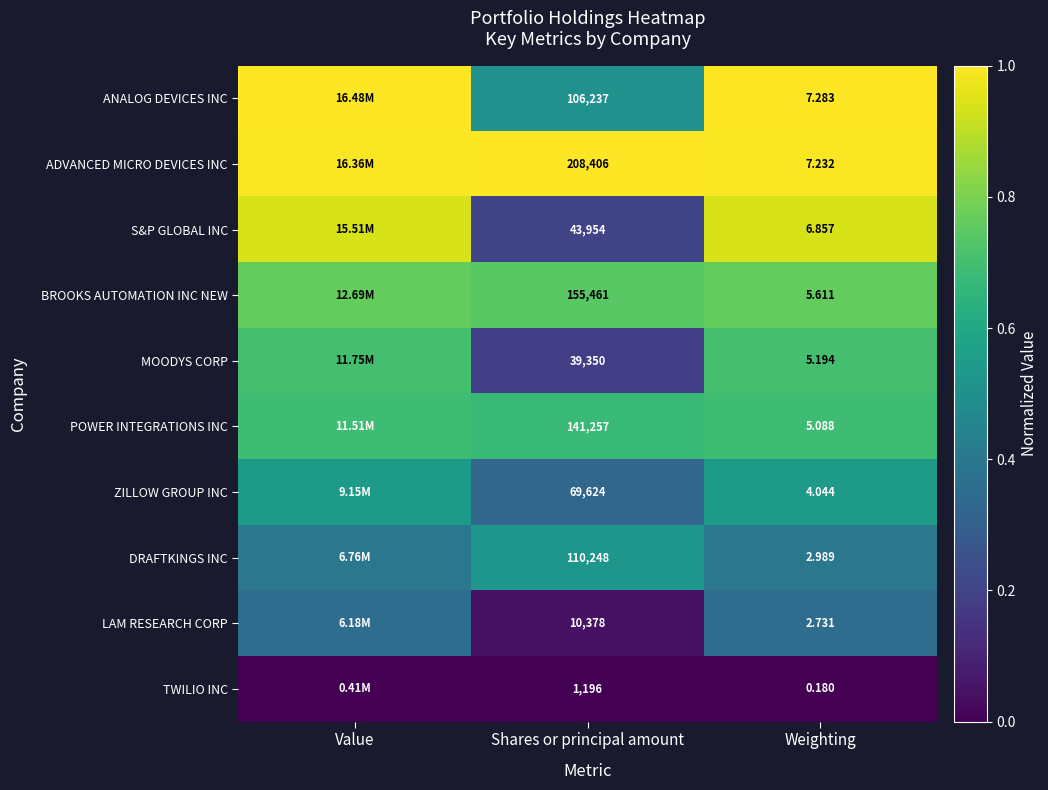

Count the number of categories in the chart.

3